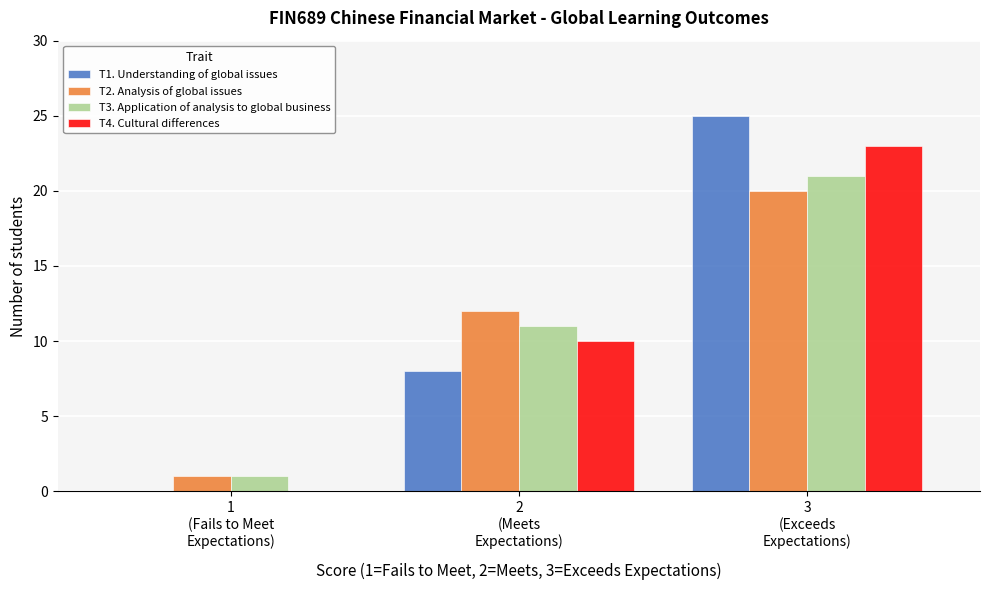

What is the greatest value displayed?

25